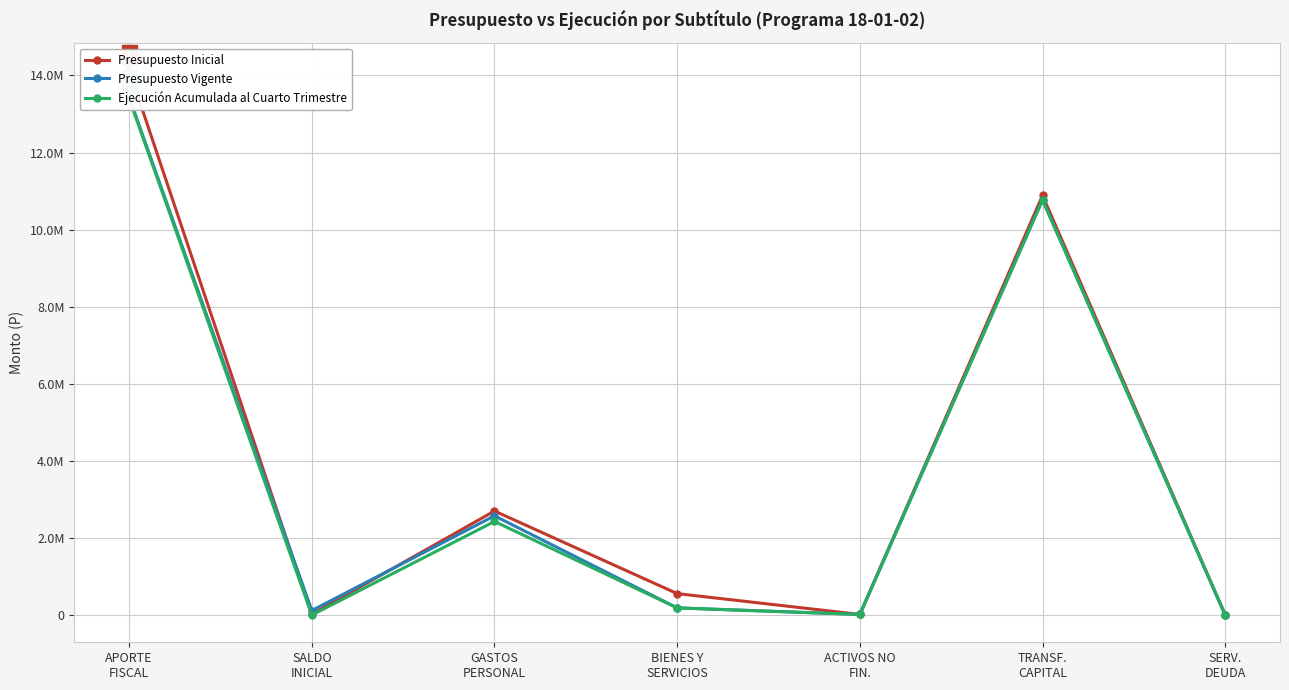

What is the value of the Presupuesto Vigente point at the 5th from the left?

15561